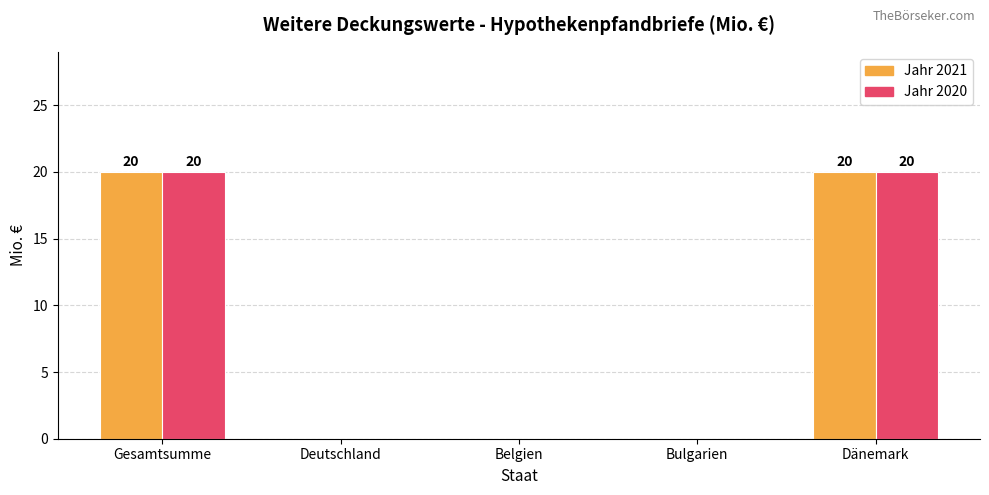

How many distinct data groups are displayed?

2